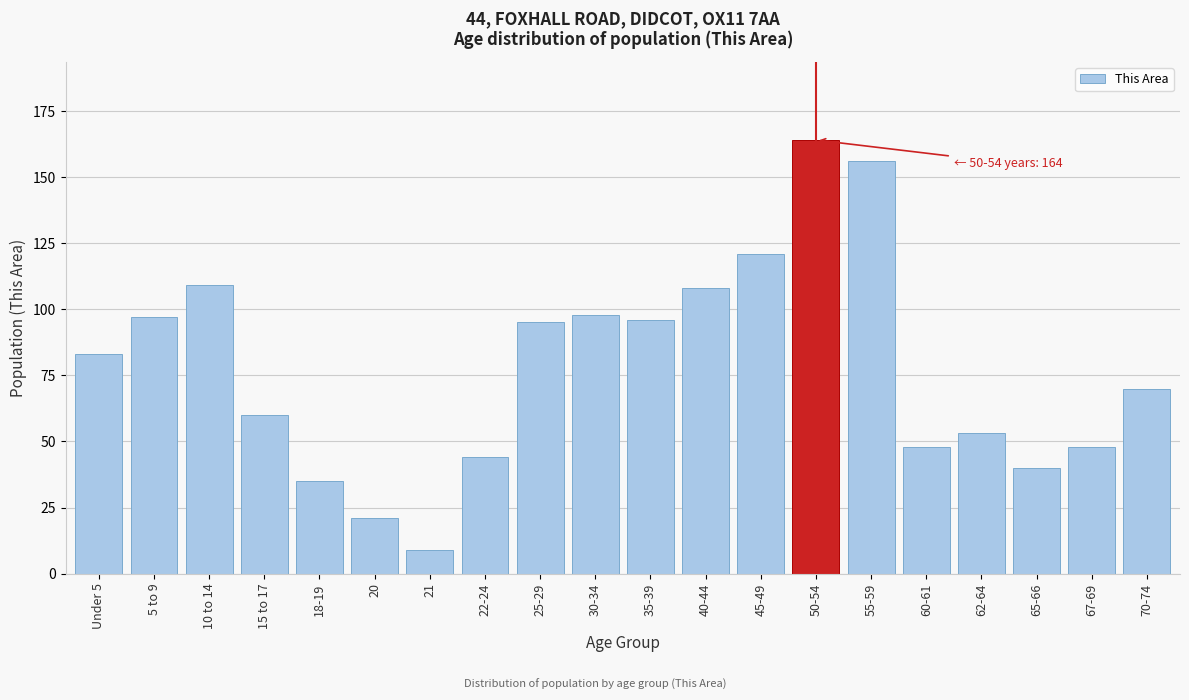

Reading left to right, extract all data points from this chart.

Under 5=83	5 to 9=97	10 to 14=109	15 to 17=60	18-19=35	20=21	21=9	22-24=44	25-29=95	30-34=98	35-39=96	40-44=108	45-49=121	50-54=164	55-59=156	60-61=48	62-64=53	65-66=40	67-69=48	70-74=70